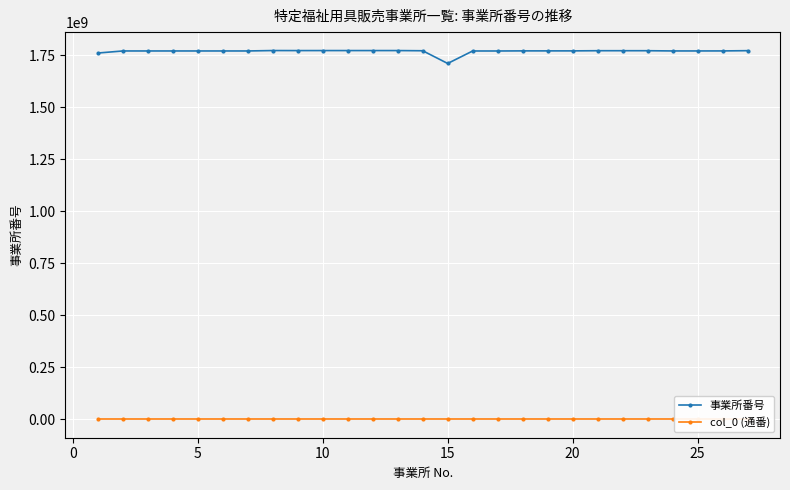

What is the lowest value of the 事業所番号 series?

1710210319